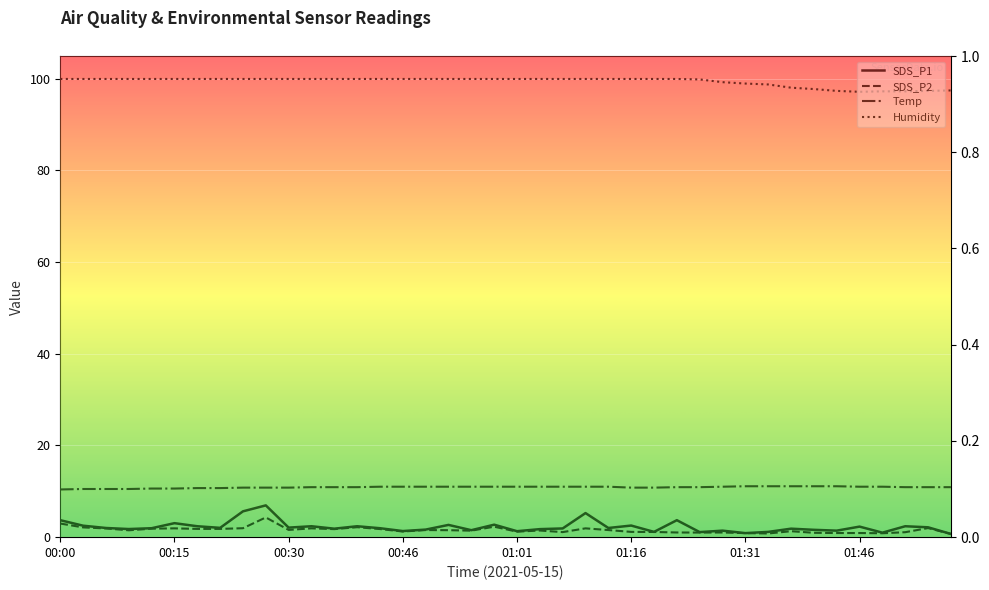

Rank the series by their maximum value, from lowest to highest.

SDS_P2, SDS_P1, Temp, Humidity